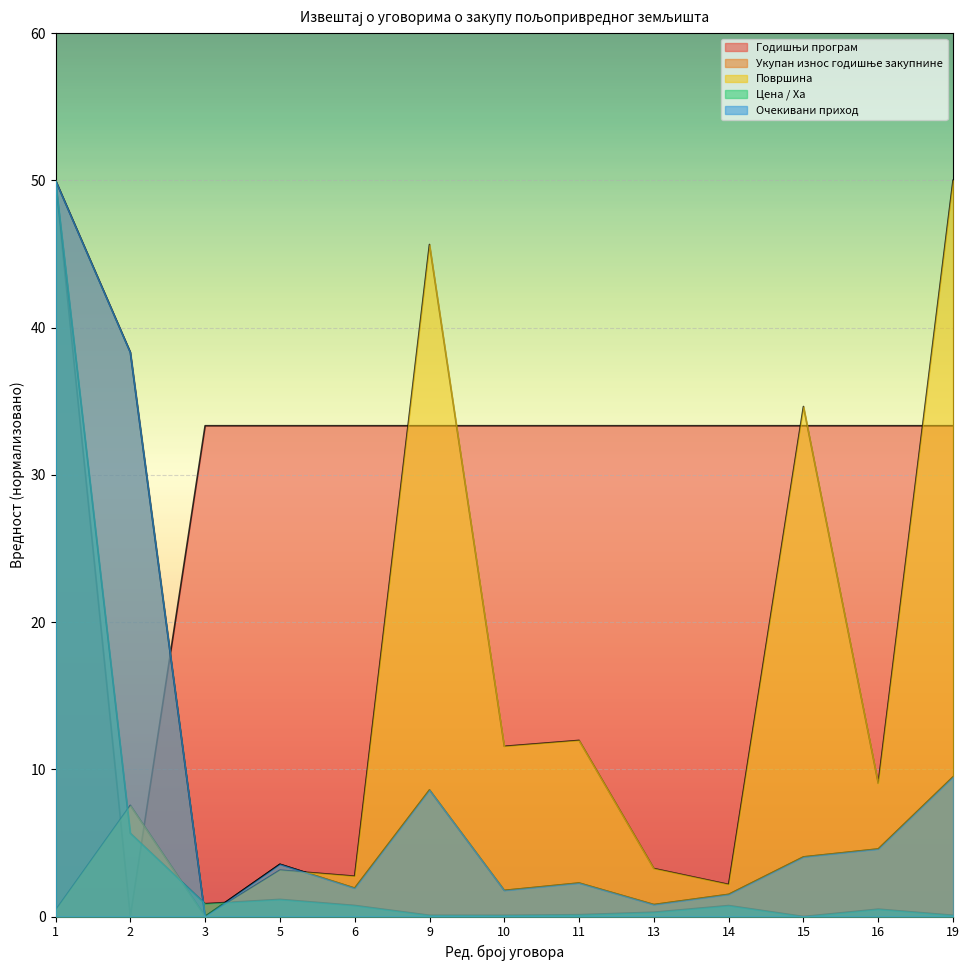

Where is Цена / Ха nearest to the value 25?

2